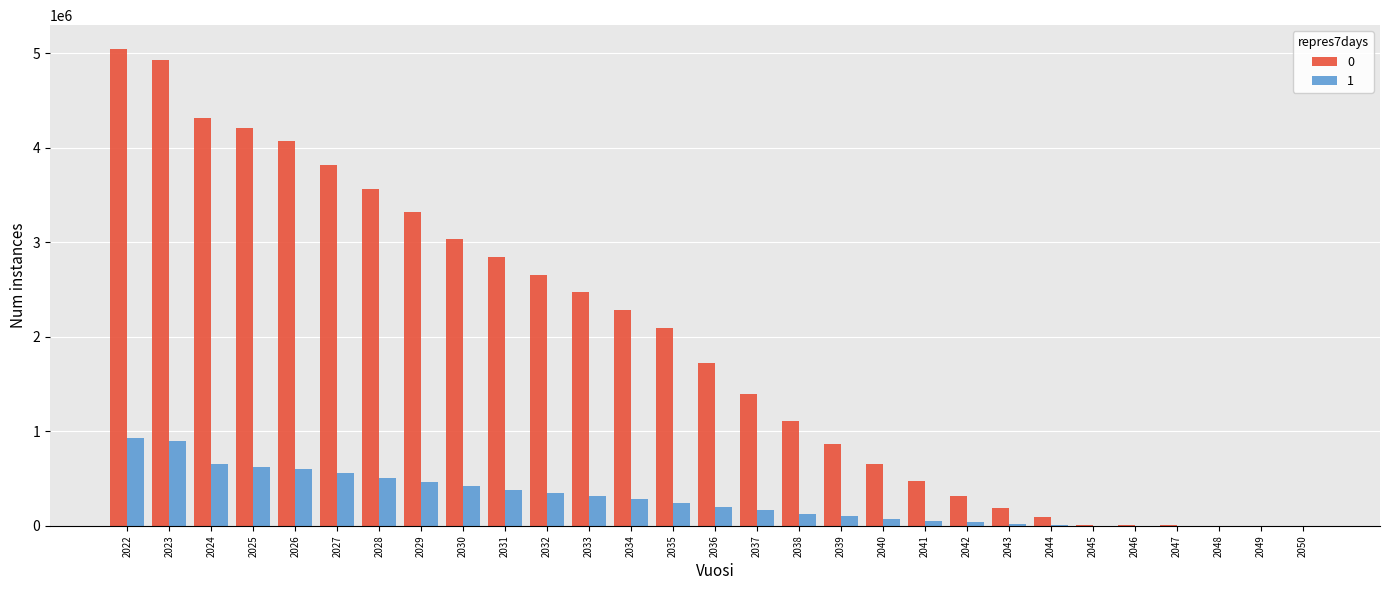

What is the maximum value shown in the chart?

5046499.9